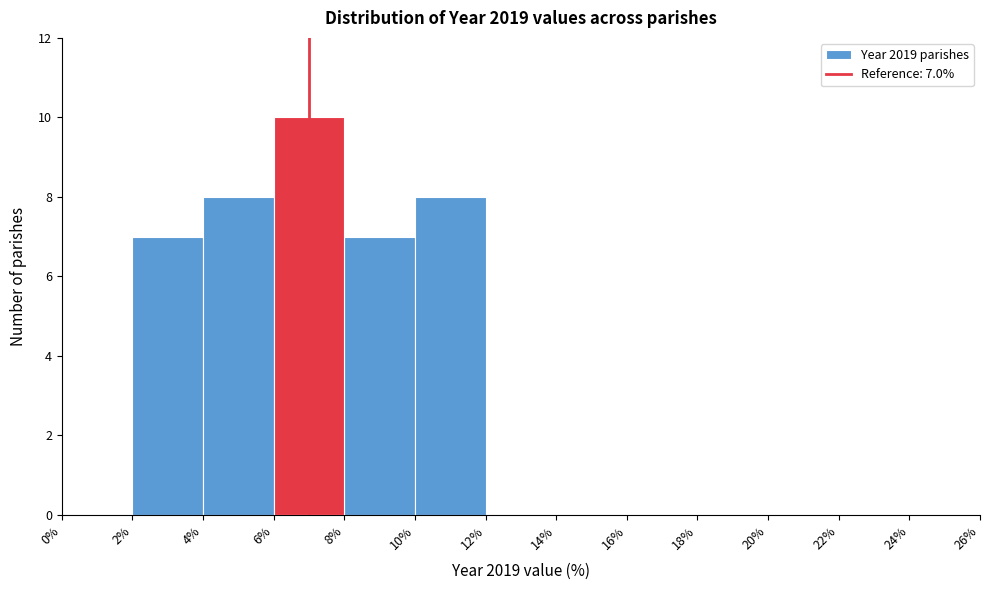

Which range on the x-axis has the tallest bar?

6% to 8%